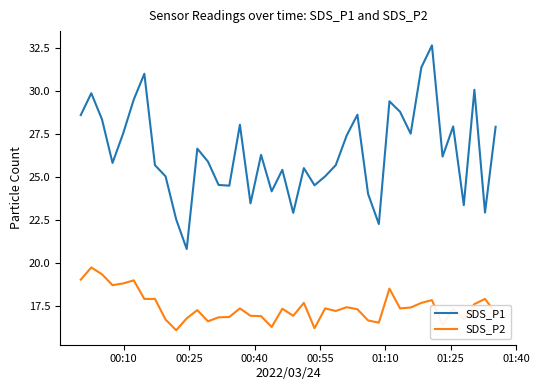

What is the highest value of the SDS_P2 series?

19.7